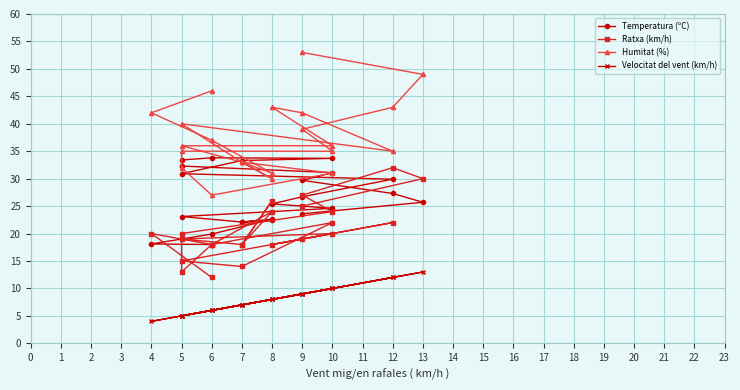

How many intersections are there between Temperatura (ºC) and Ratxa (km/h)?

7